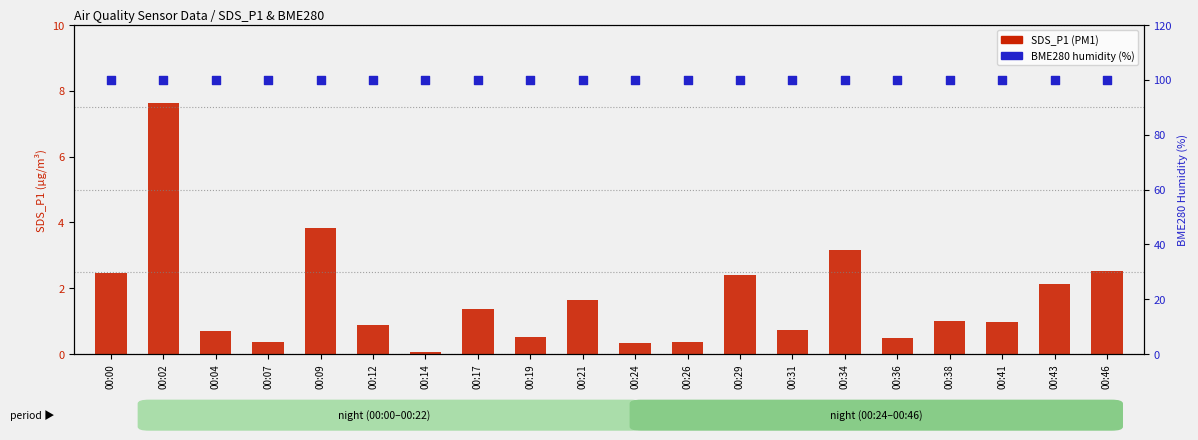

Which series has the largest Y range (max minus min)?

SDS_P1